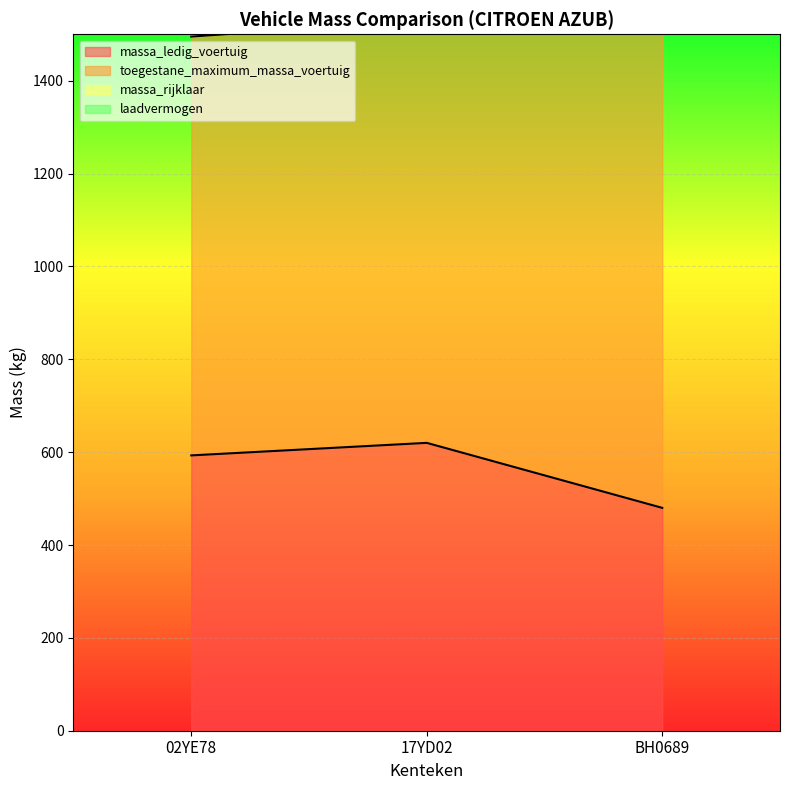

Which category has the lowest value in the massa_ledig_voertuig series?

BH0689